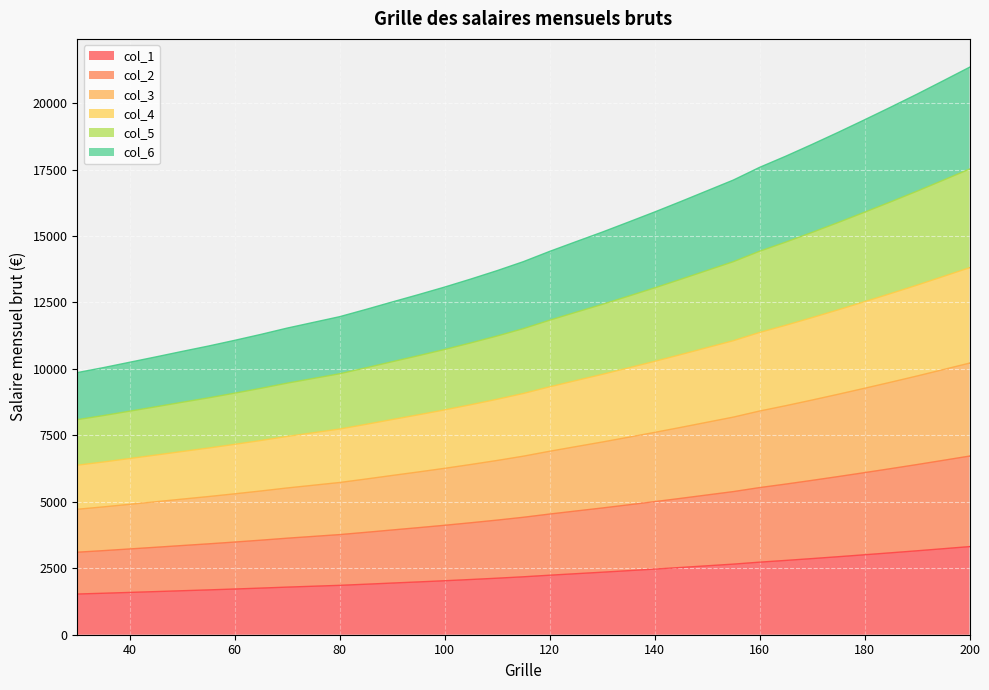

What are all the series names shown in the legend?

col_1, col_2, col_3, col_4, col_5, col_6